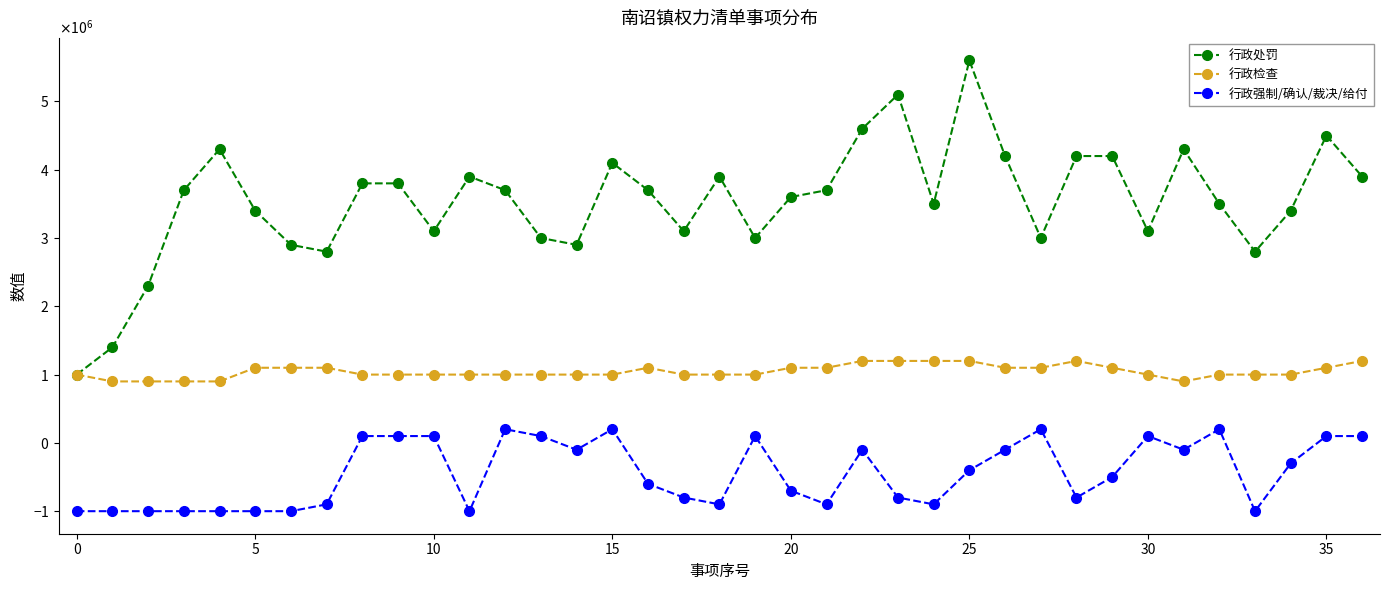

What are all the series names shown in the legend?

行政处罚, 行政检查, 行政强制/确认/裁决/给付